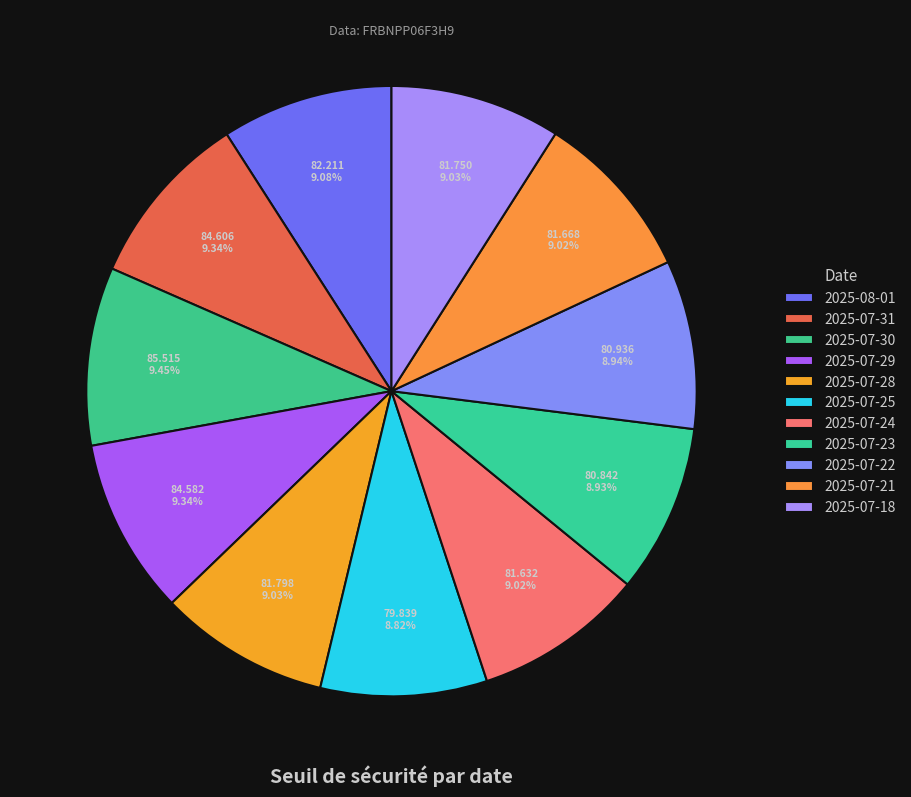

To the nearest percent, what portion does 2025-07-30 represent?

9%